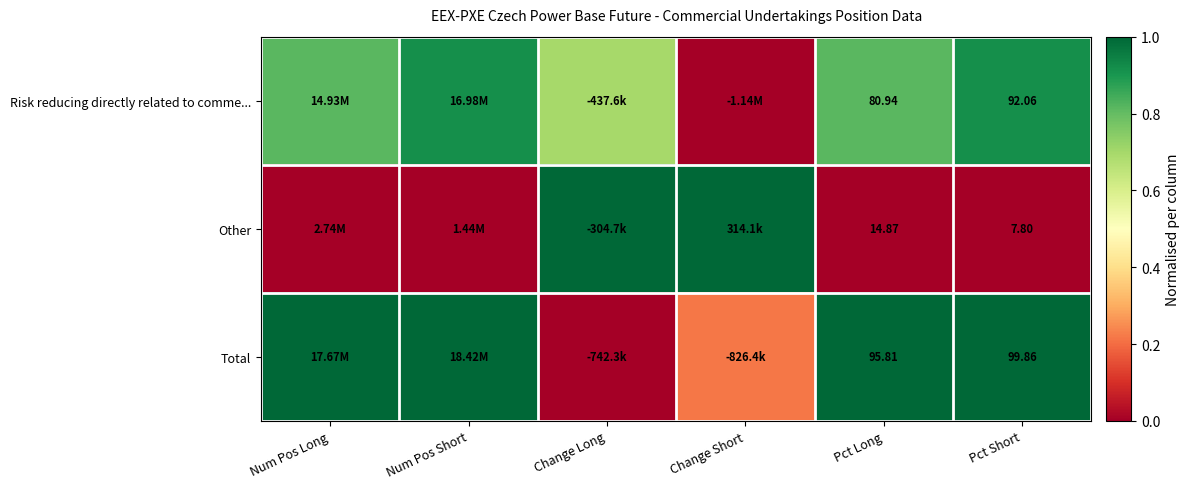

The Other series shows 0.7 at Pct Short. True or false?

False